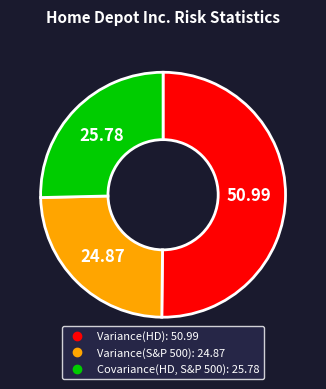

Is Covariance(HD, S&P 500) the majority of the pie?

No